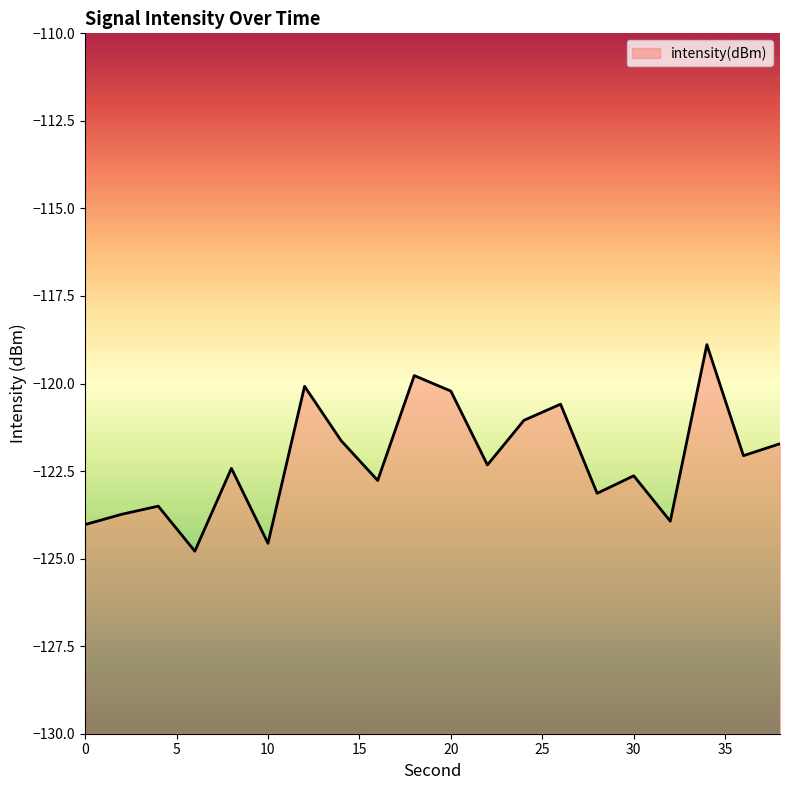

True or false: there are more than 2 points higher than both neighbors.

True